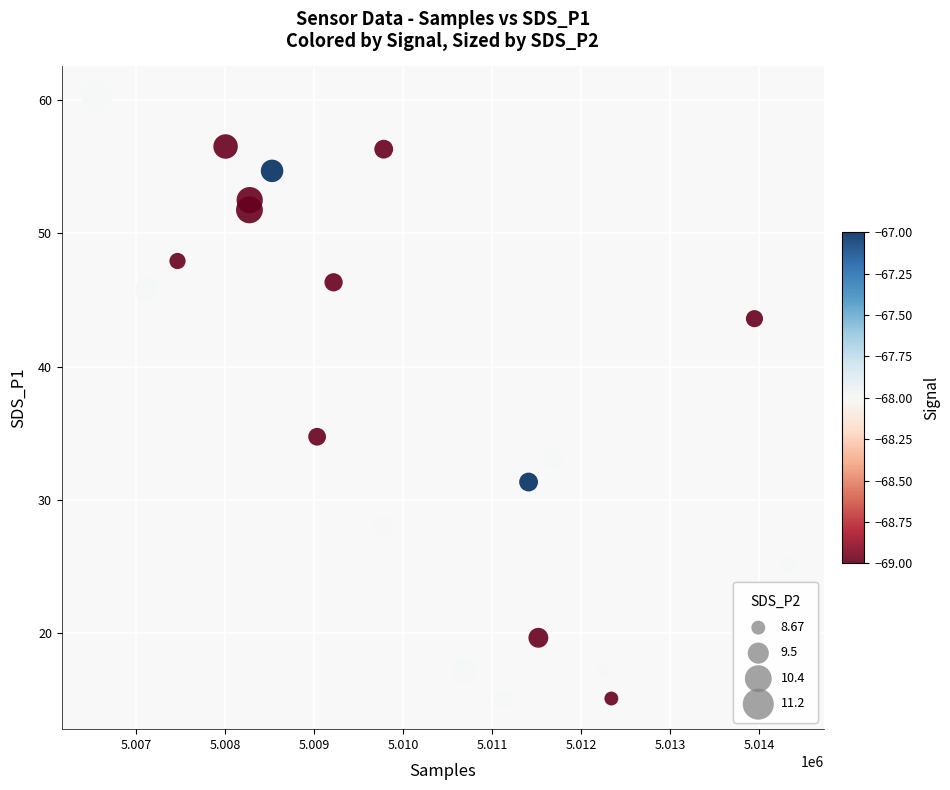

What is the range of X values (max minus min)?

7781.0